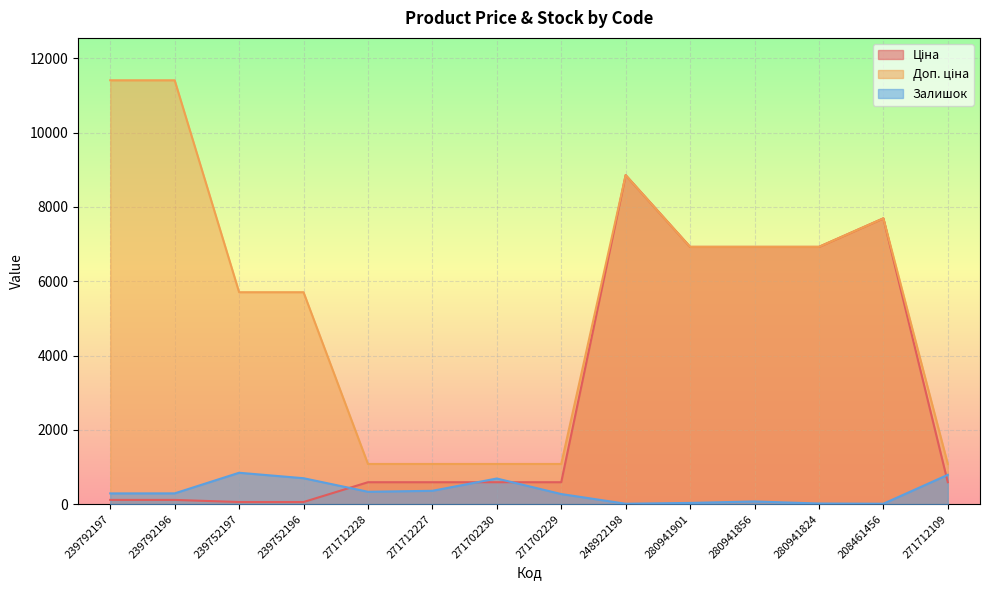

What is the average value of the Ціна series?

2901.3